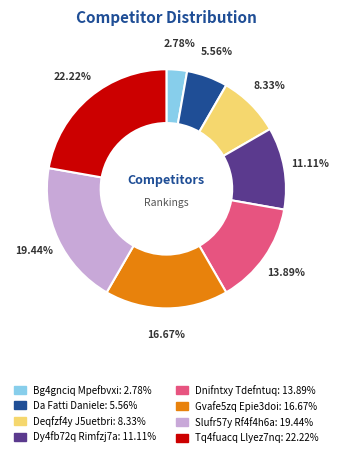

To the nearest percent, what portion does Slufr57y Rf4f4h6a represent?

19%